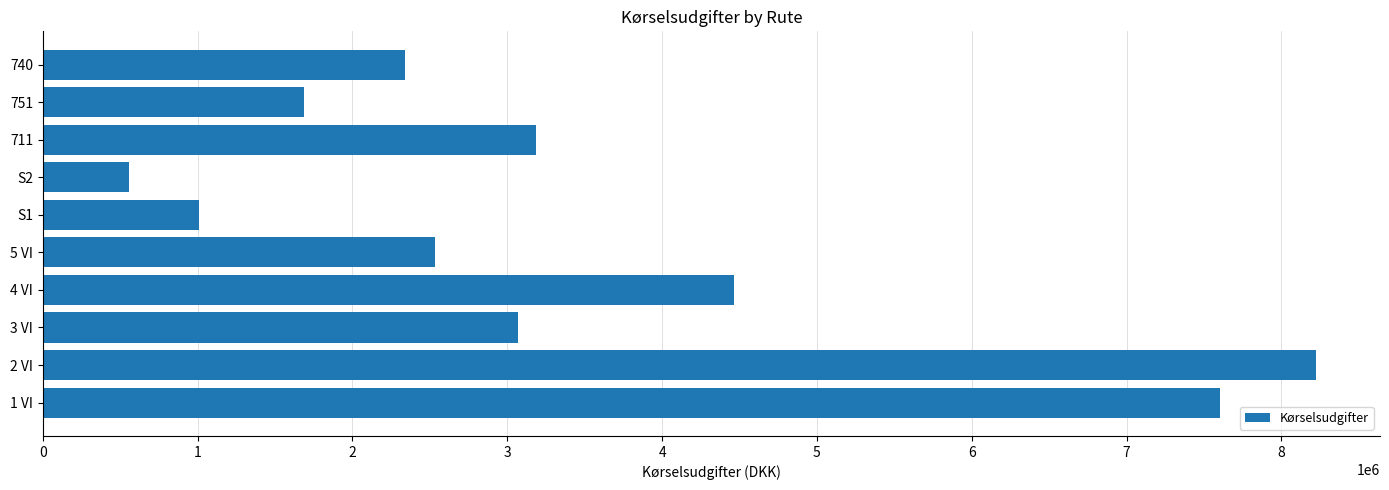

Rank the categories by value from lowest to highest.

S2, S1, 751, 740, 5 VI, 3 VI, 711, 4 VI, 1 VI, 2 VI